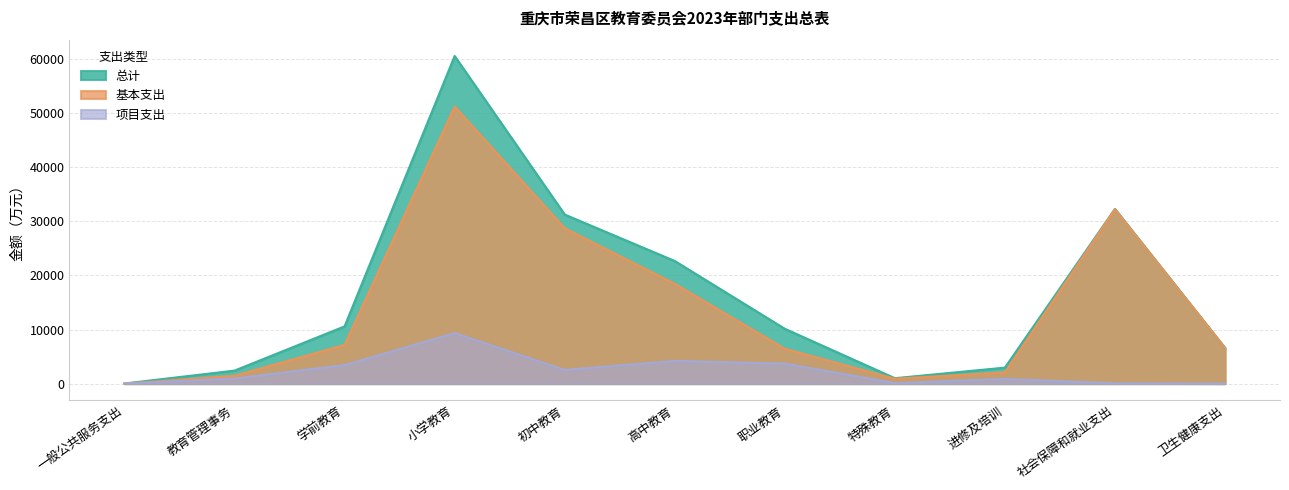

True or false: 项目支出 and 总计 intersect in this chart.

False